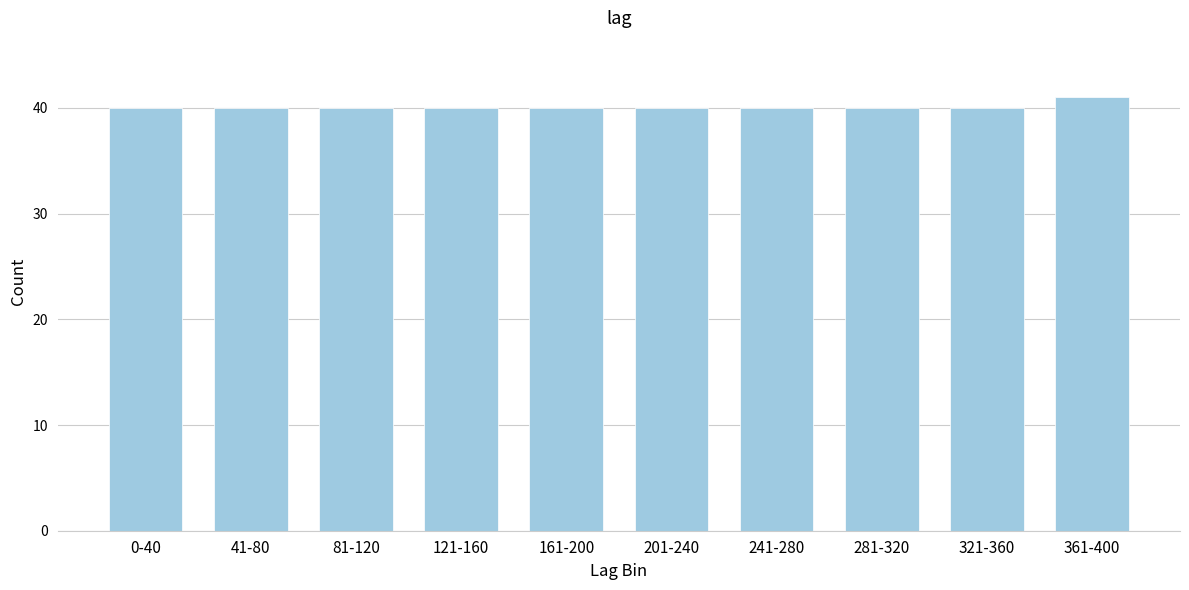

Reading right to left, transcribe all the data shown in this chart.

41	40	40	40	40	40	40	40	40	40